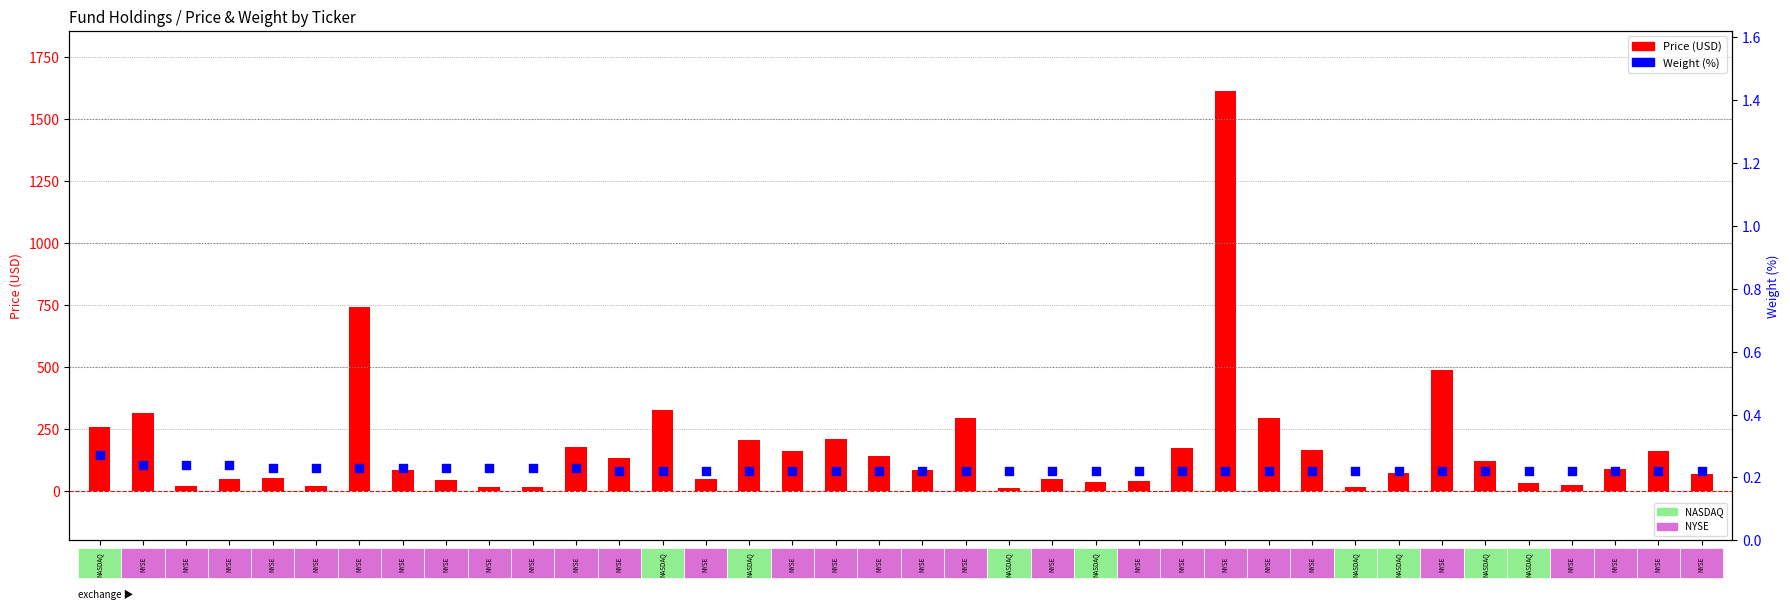

Which series has the largest total across all categories?

Price